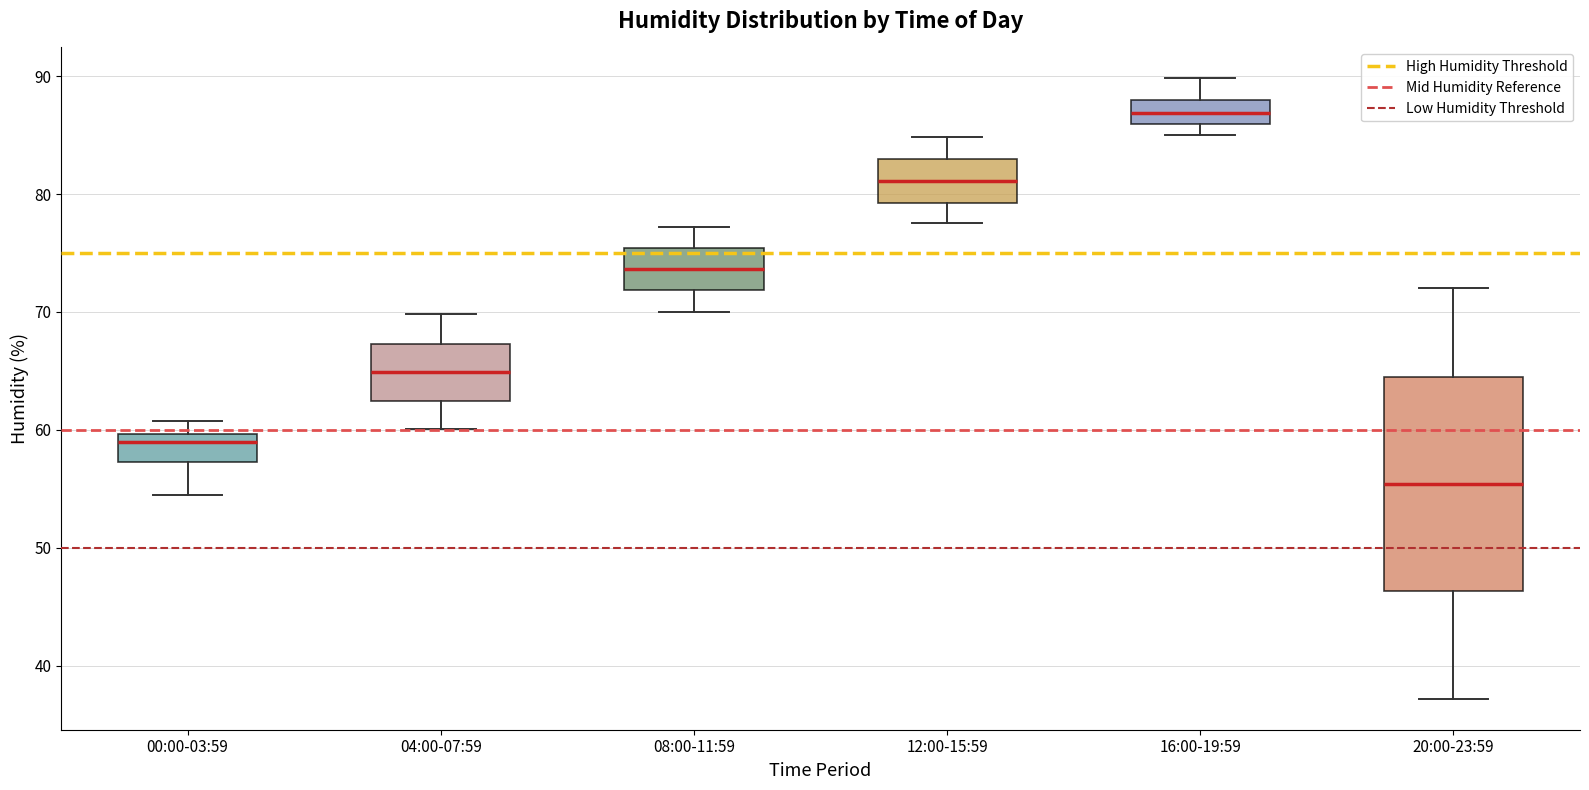

Which box's median line is the highest?

16:00-19:59